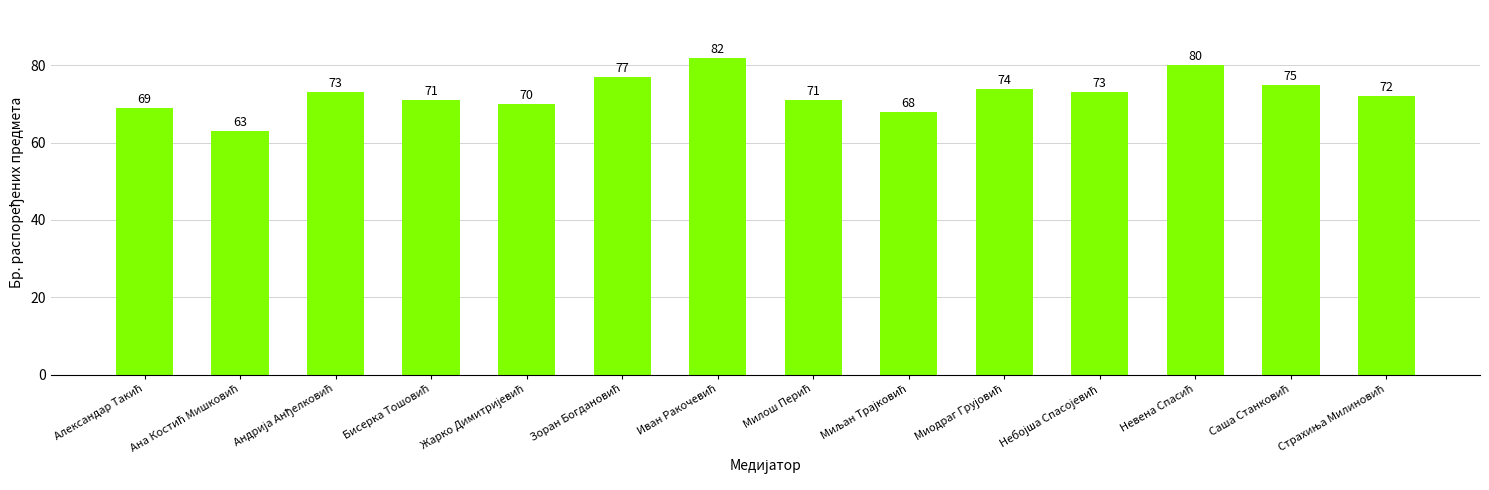

What is the value of the 2nd bar from the left?

63